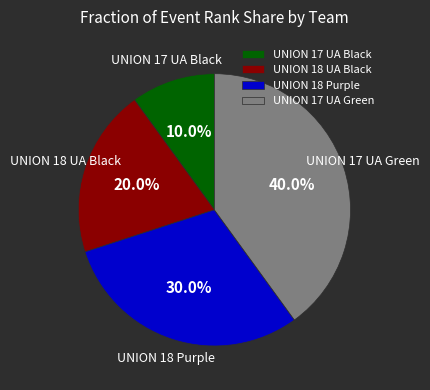

Which has a higher value, UNION 18 UA Black or UNION 17 UA Black?

UNION 18 UA Black